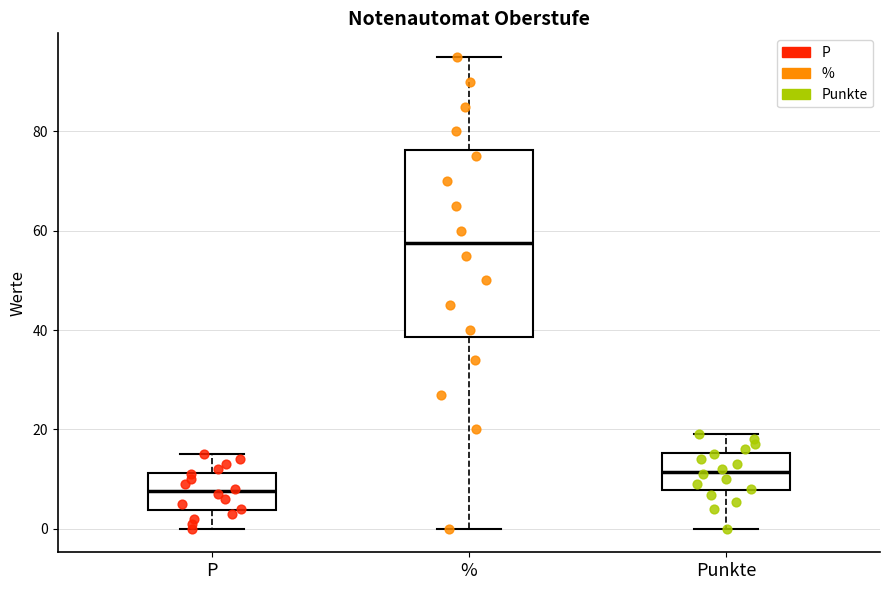

Which box is the tallest, from its lower edge to its upper edge?

%